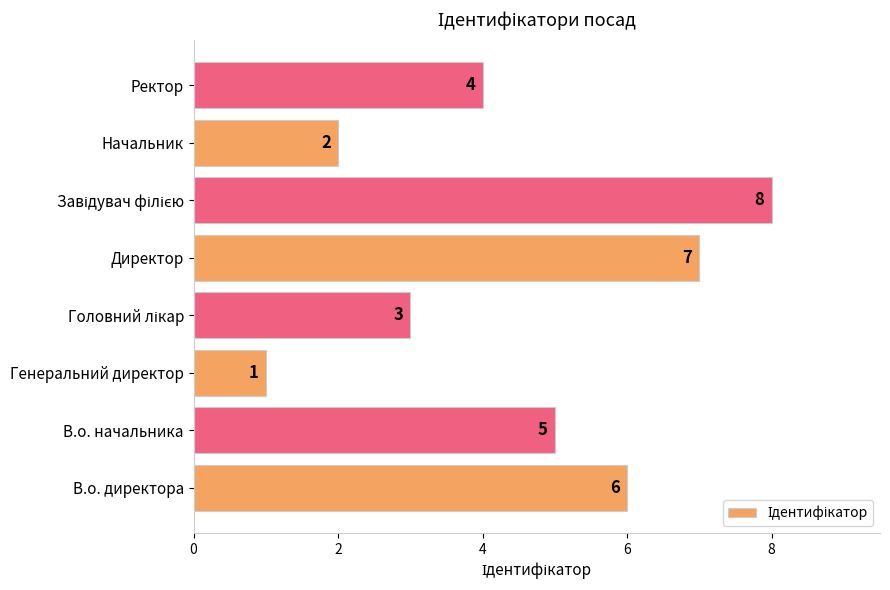

Approximately how many times larger is the value at В.о. директора compared to В.о. начальника?

1.2